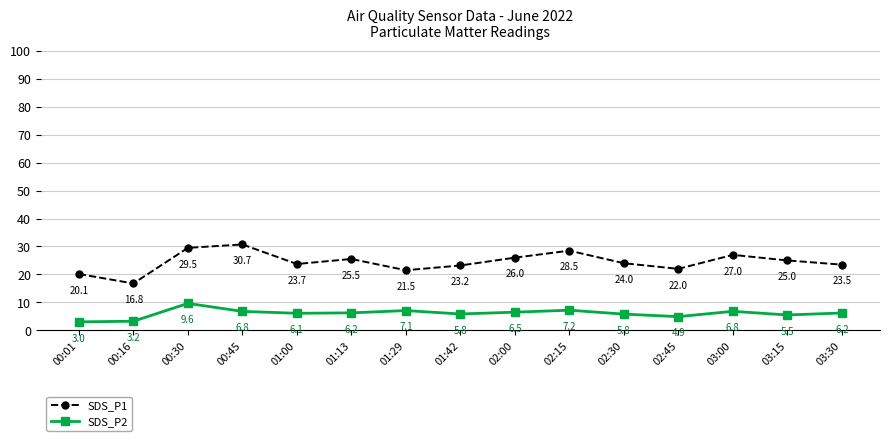

The SDS_P1 series shows 36.4 at 02:00. True or false?

False